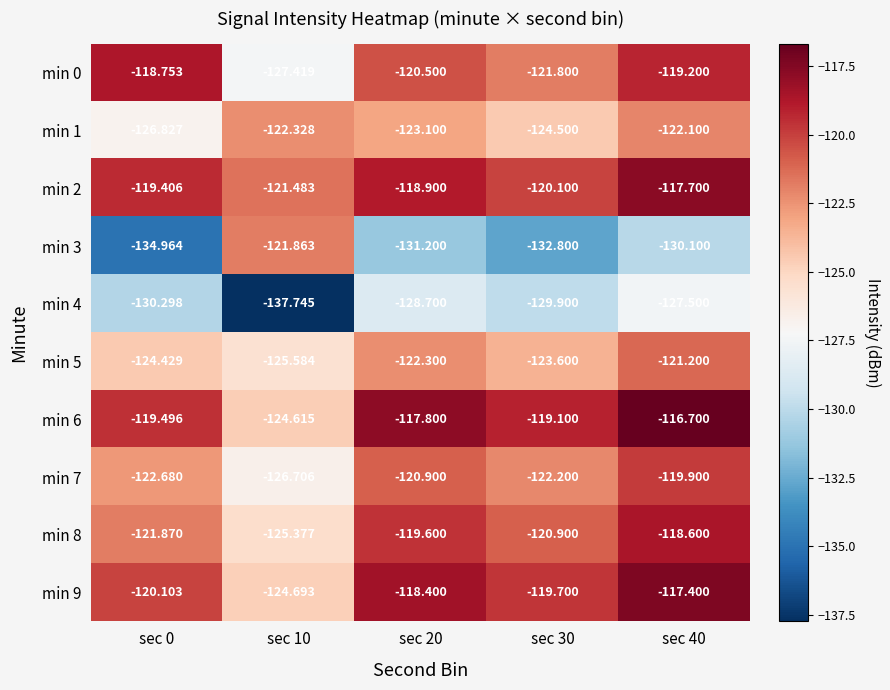

Which category has the highest value across all series?

sec 40